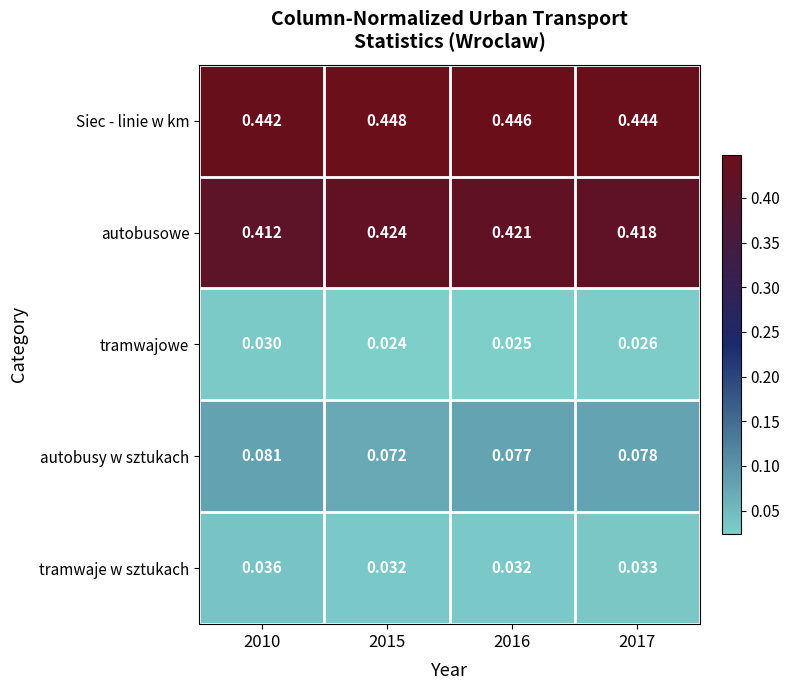

List the series in order of their peak value, lowest first.

tramwajowe, tramwaje w sztukach, autobusy w sztukach, autobusowe, Siec - linie w km